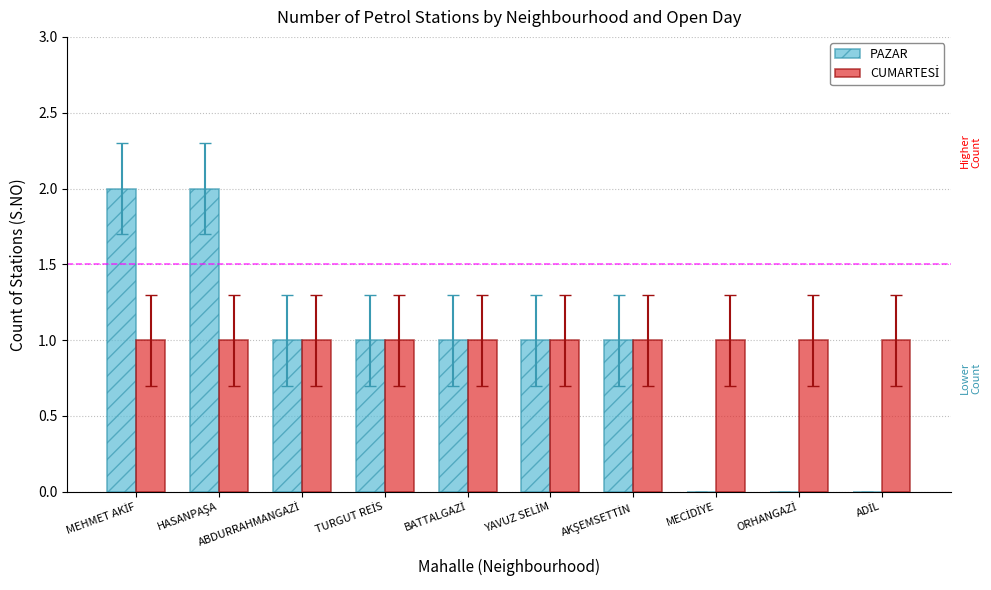

What is the sum of all PAZAR values?

9